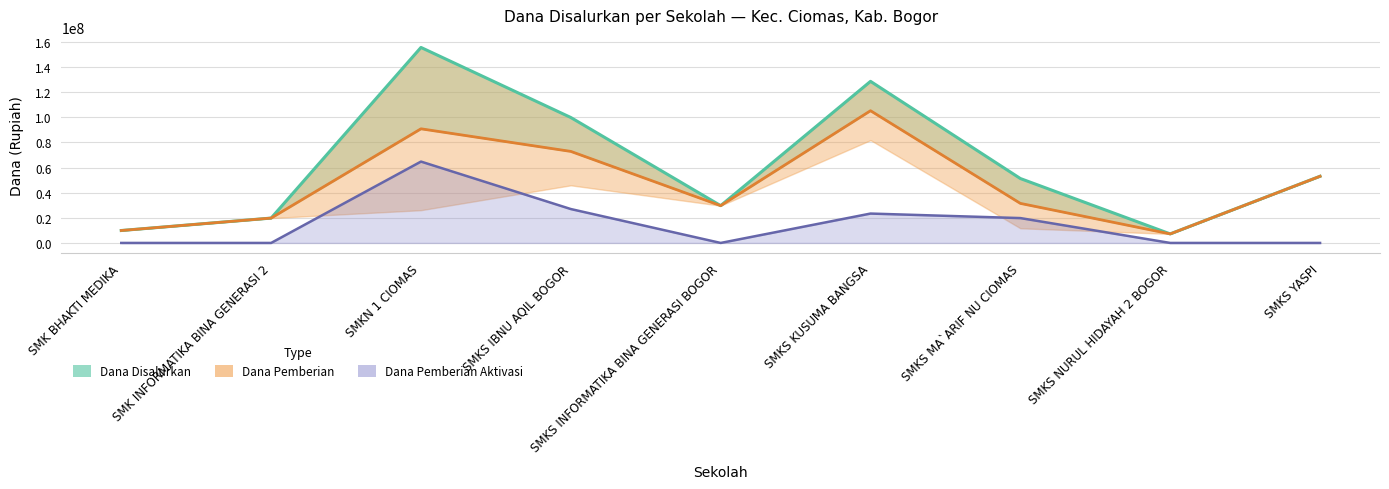

Where is the first local minimum for Dana Pemberian?

SMKS INFORMATIKA BINA GENERASI BOGOR